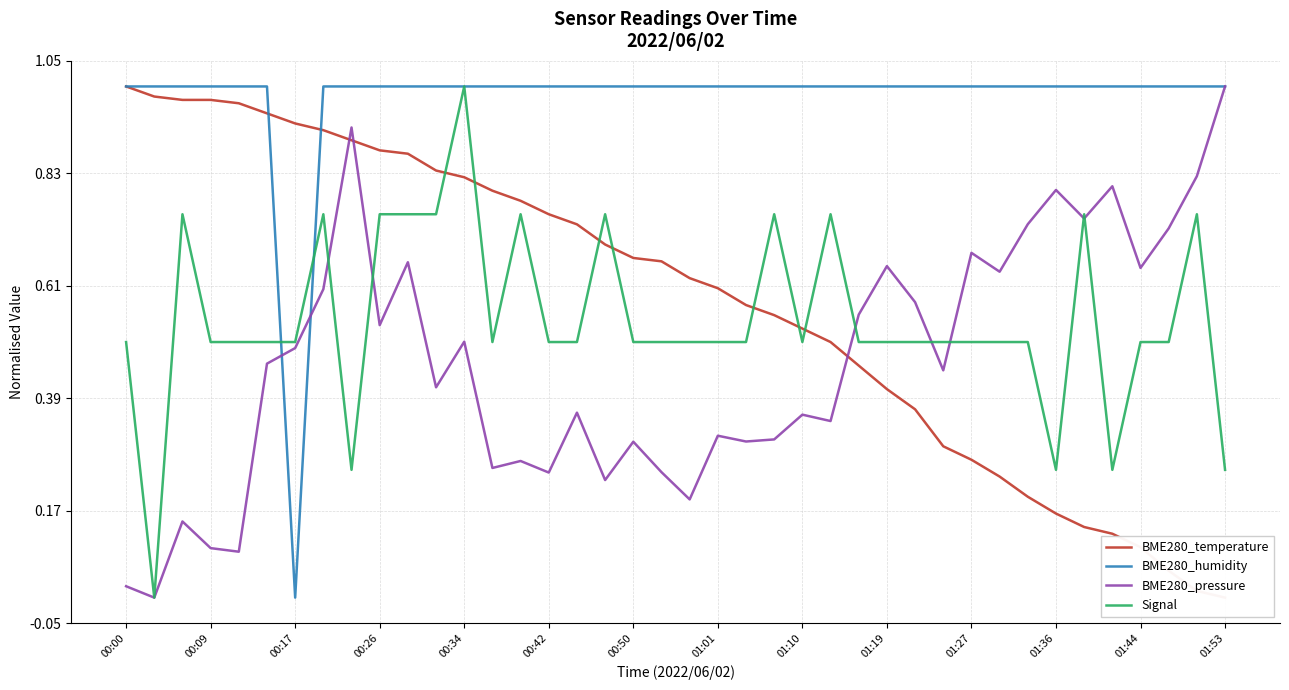

What is the difference between the BME280_pressure values at 14 and 26?

0.3